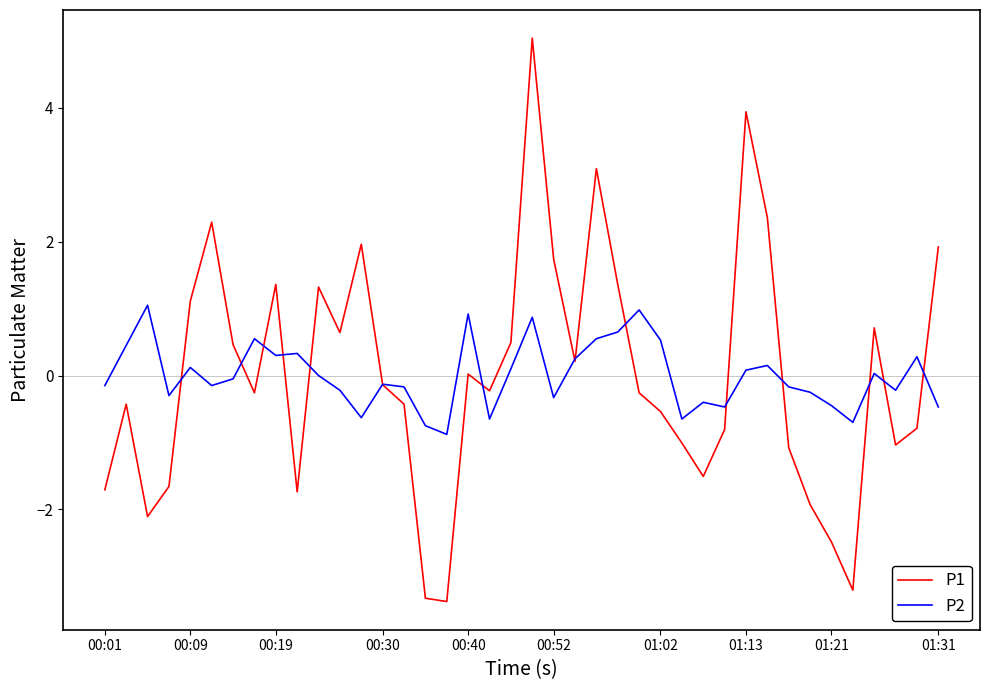

List the series in order of their peak value, highest first.

P1, P2